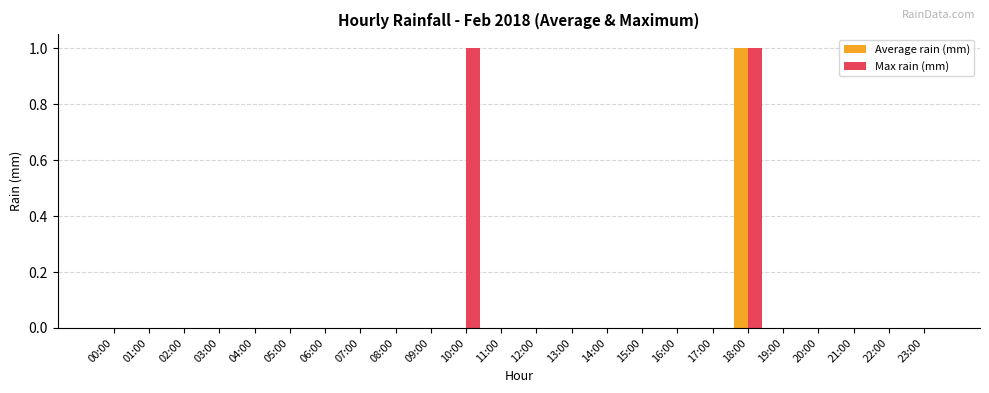

What is the maximum value shown in the chart?

1